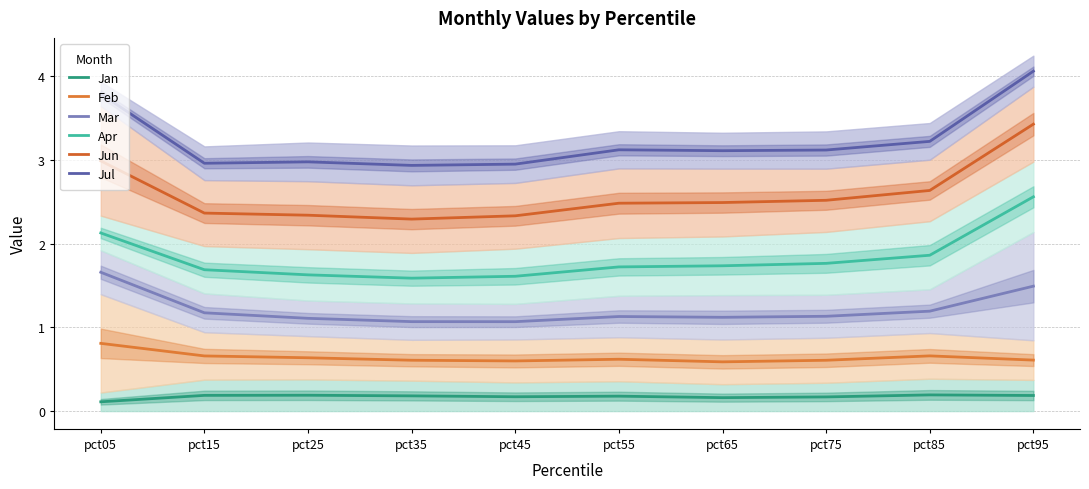

Which series has the widest spread of values?

Jun